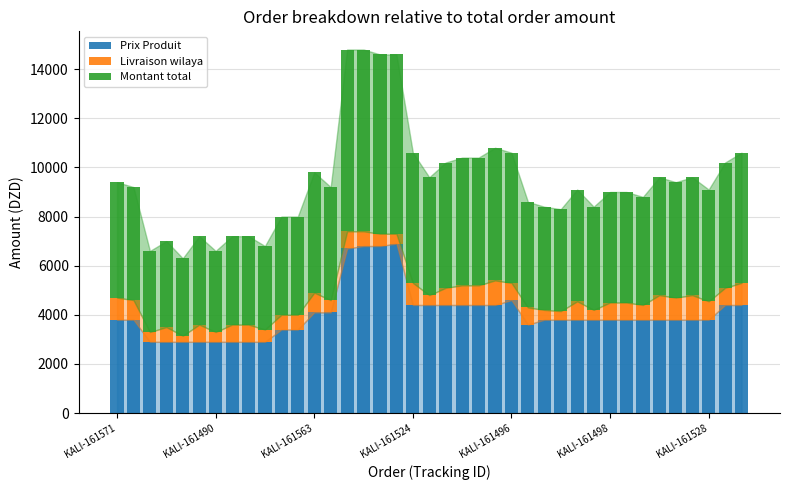

What is the lowest value of the Prix Produit series?

2900